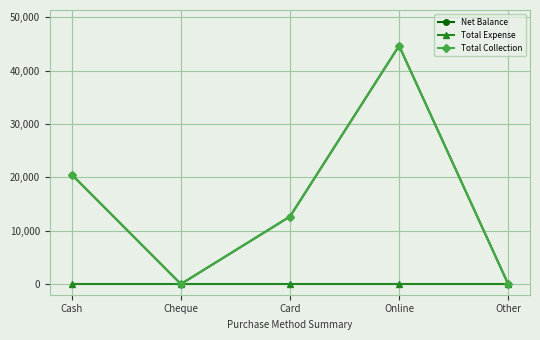

Is this an area chart (filled region under the line)?

No